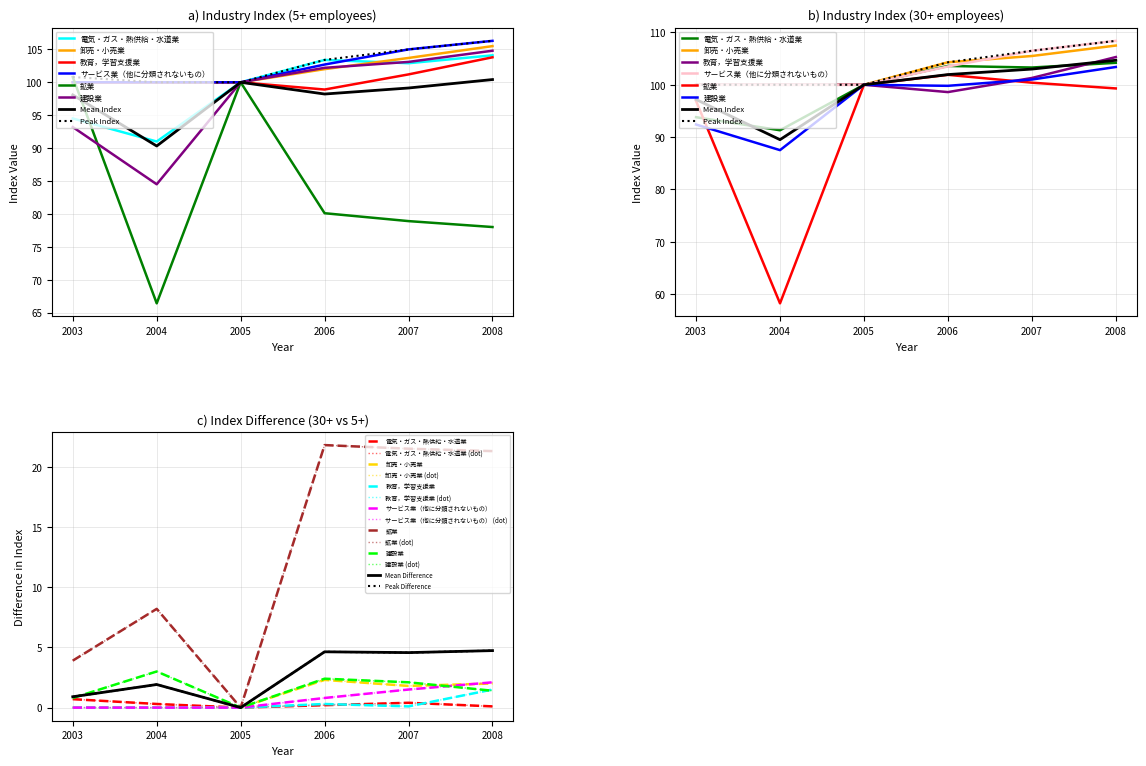

What is the maximum value for 教育，学習支援業?

103.8